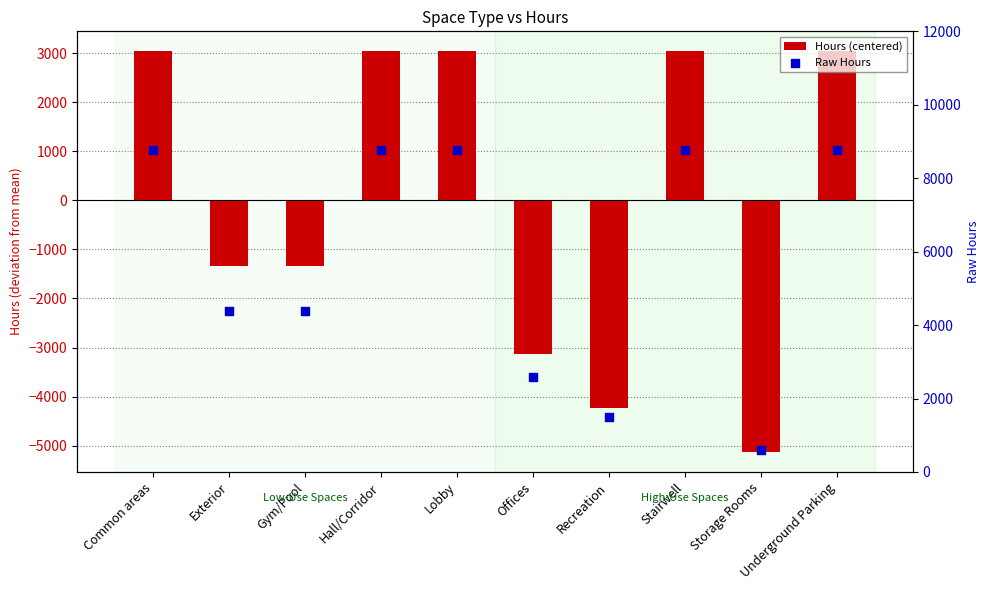

What are all the series names shown in the legend?

Hours (centered), Raw Hours